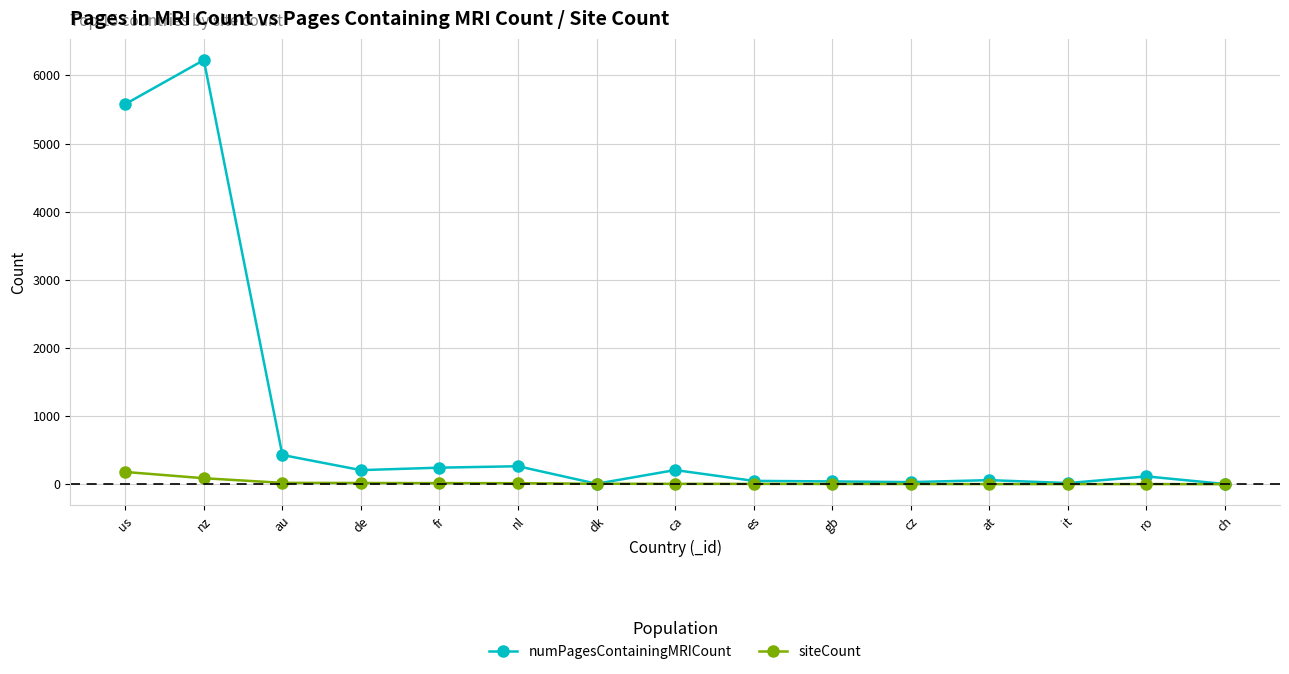

What is the sum of the siteCount values at at and it?

6